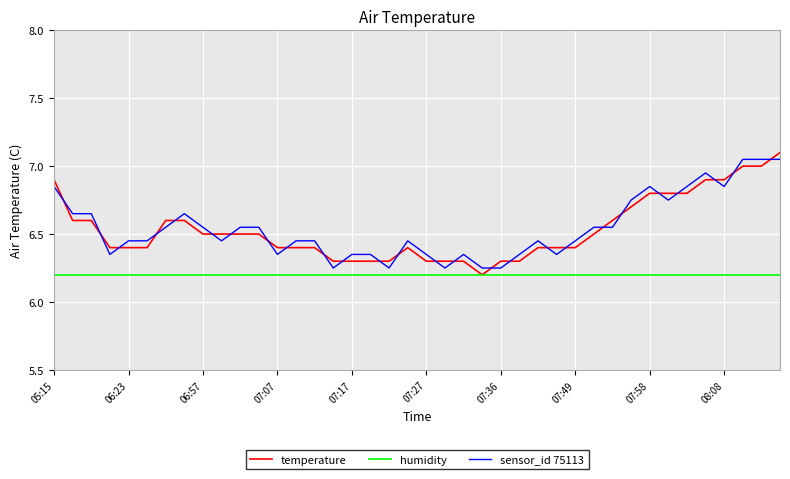

At how many categories does at least one series exceed 6?

40